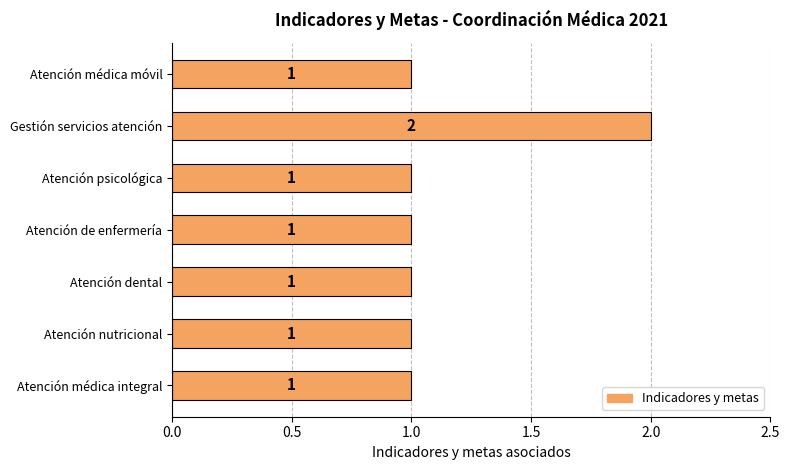

How many values exceed 1?

1